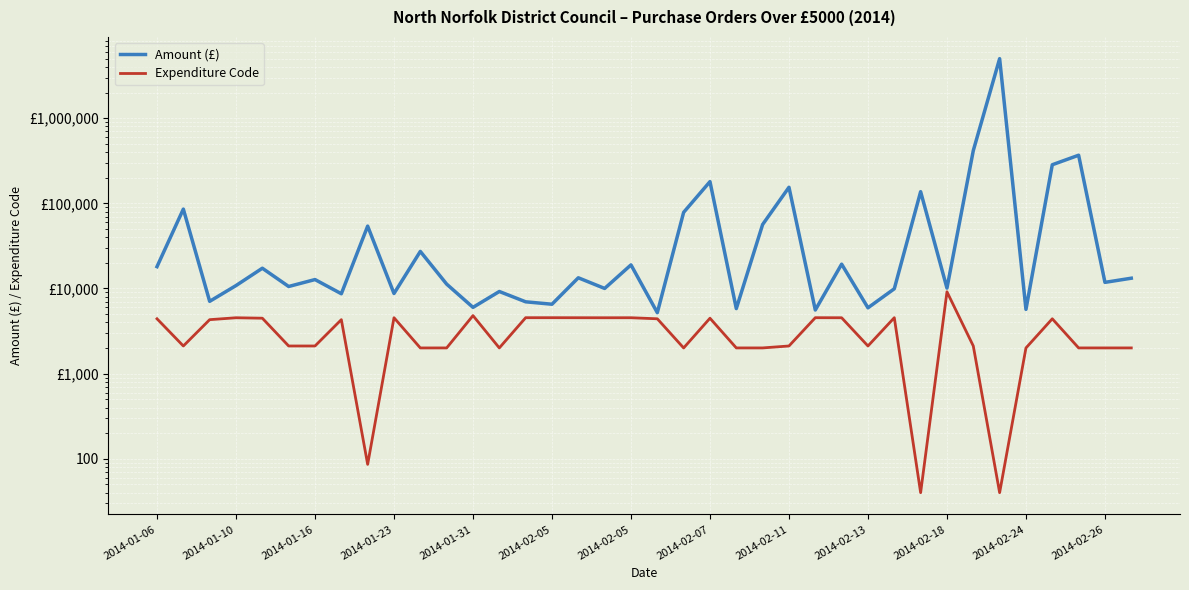

How many lines are shown in the chart?

2